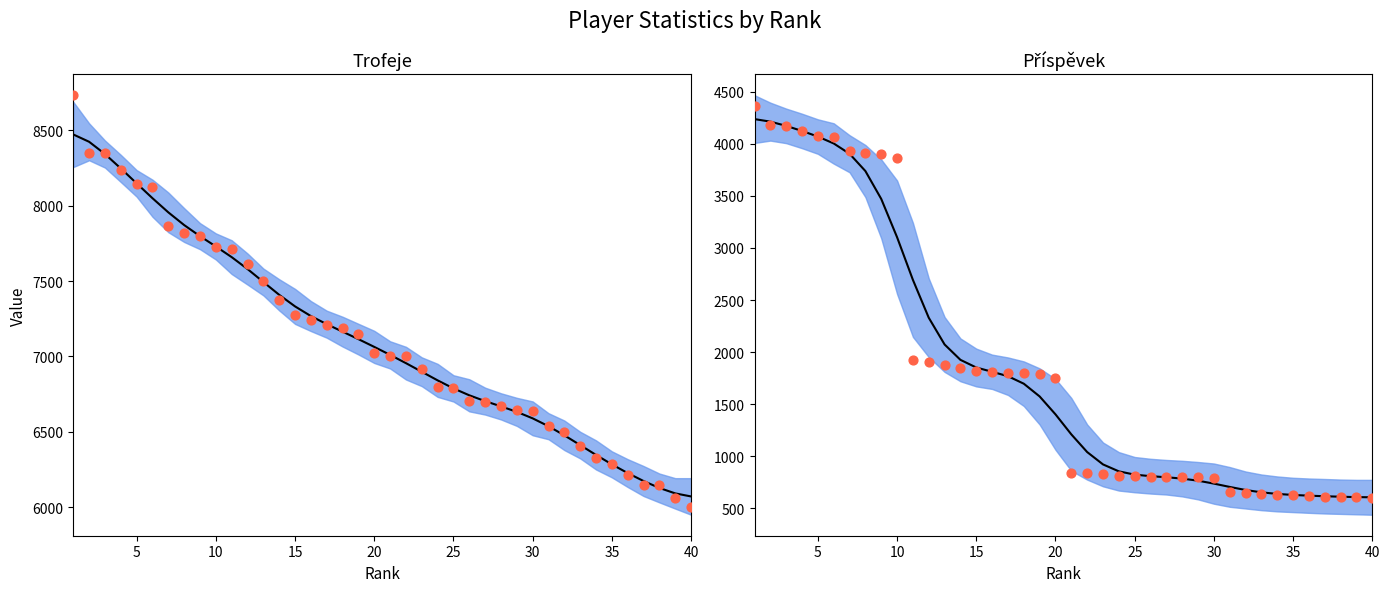

Which series has the largest total across all categories?

Trofeje